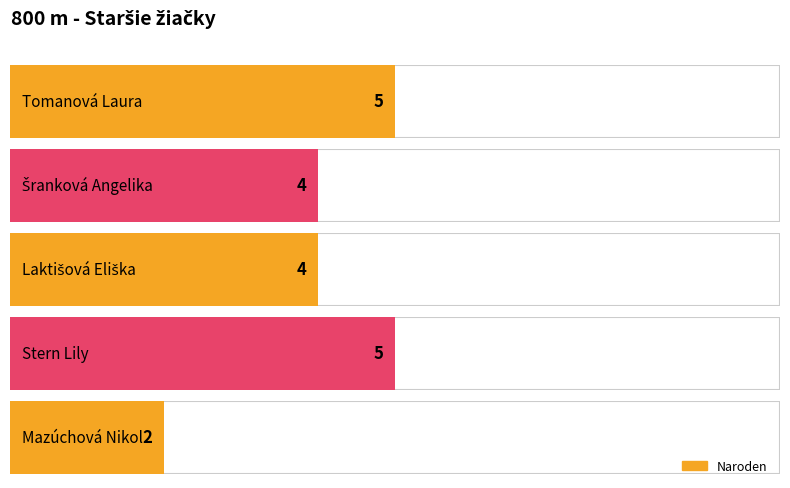

What is the label of the 3rd bar from the right?

Laktišová Eliška